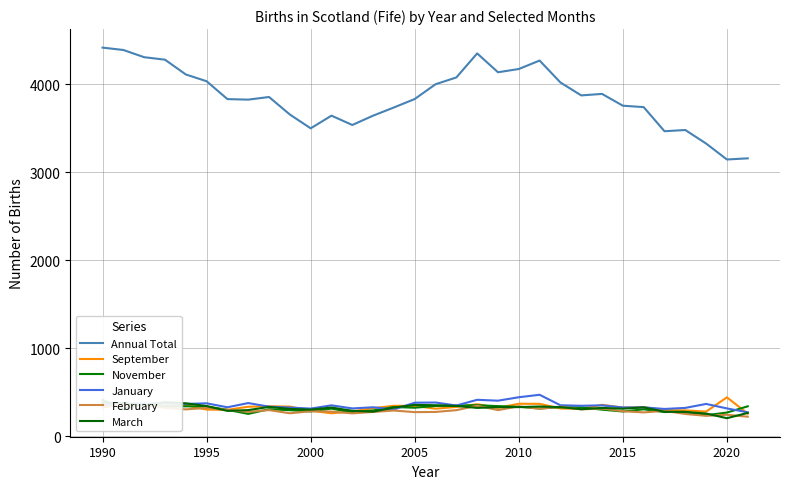

The January series shows 253 at 2010. True or false?

False